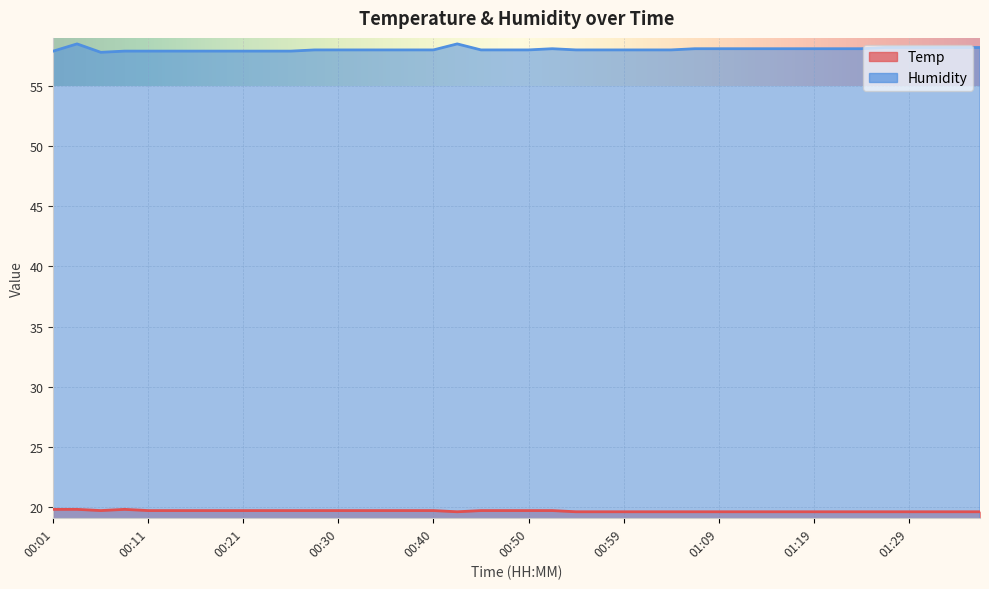

Is the value of Humidity at 01:21 greater than the value of Temp at 00:38?

Yes